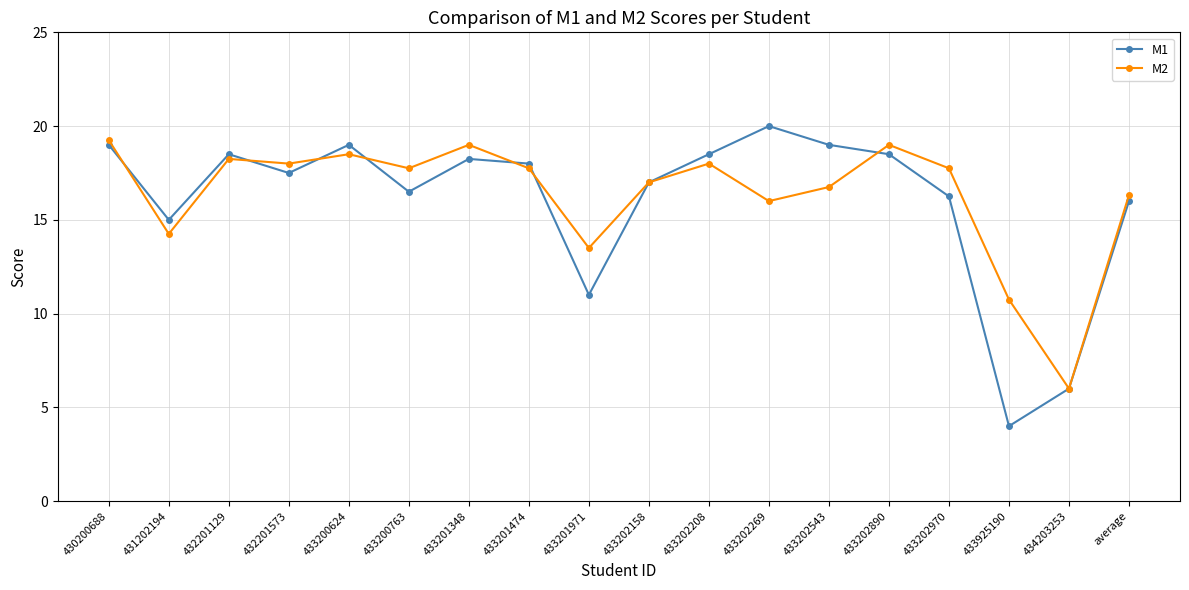

Is it true that M2 equals 26.0 at 430200688?

False